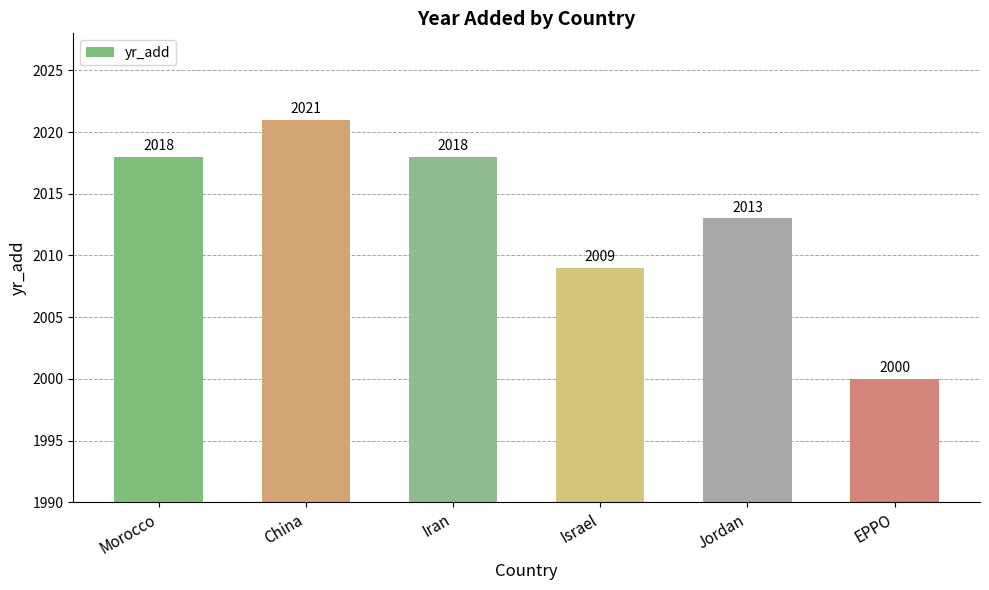

What is the approximate value at Iran?

2018